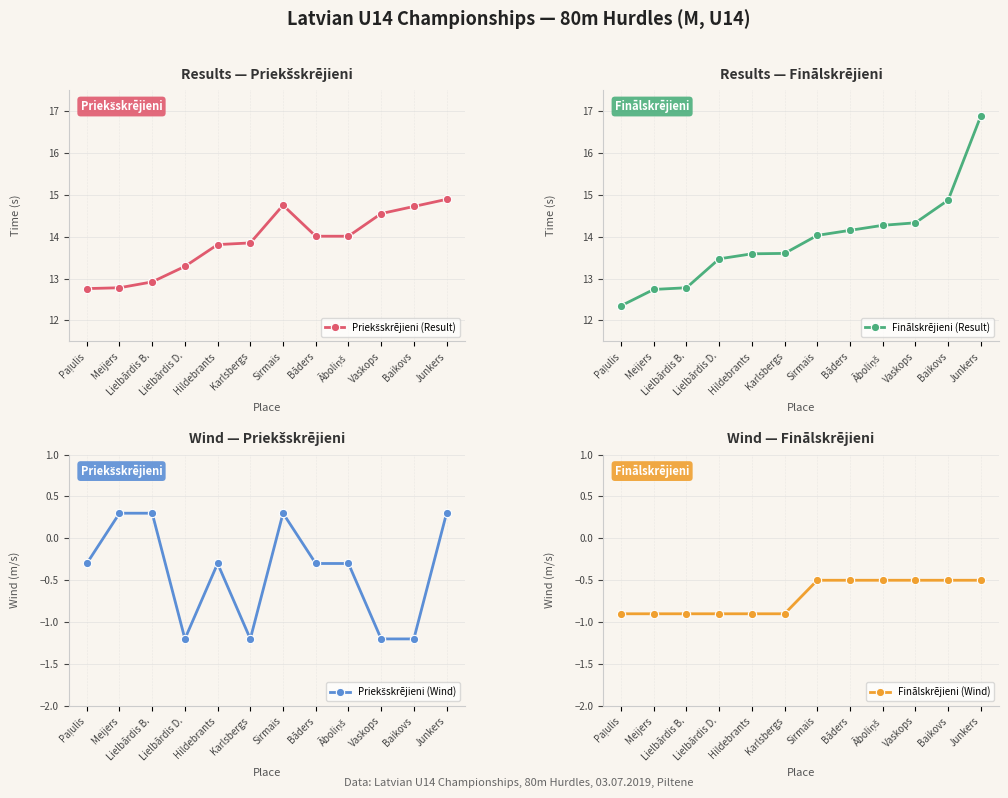

Is it true that Finālskrējieni (Result) equals 22.9 at Vaskops?

False